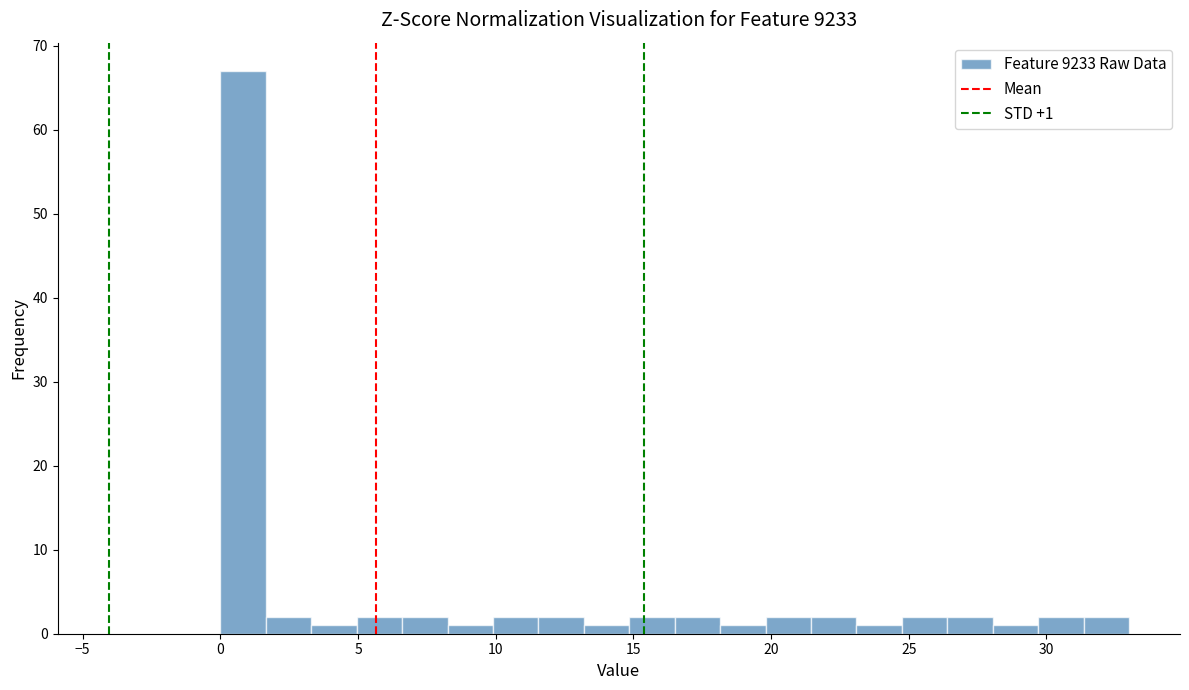

Read against the x-axis, roughly where is the centre of the tallest bar?

1.0